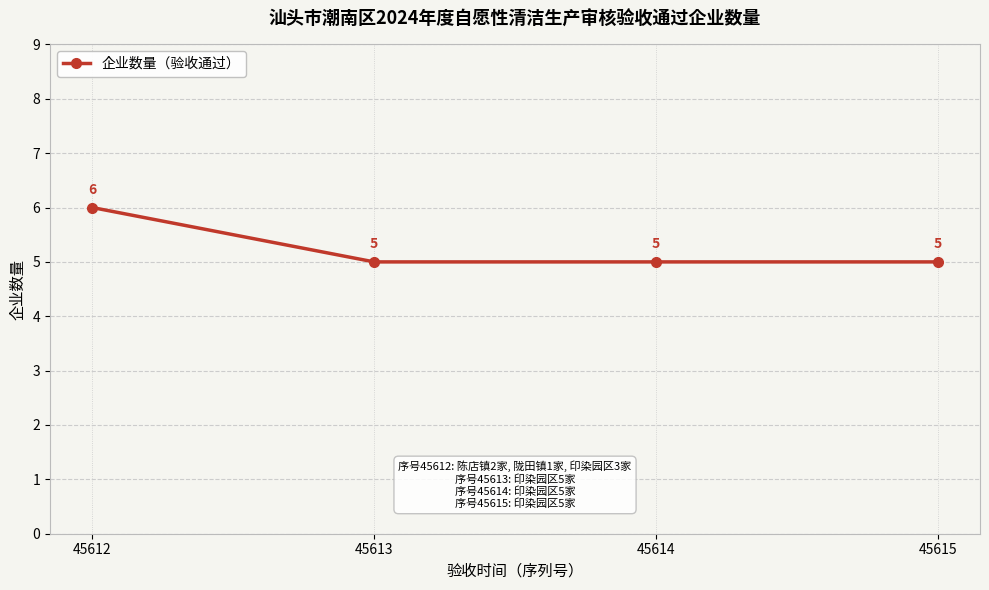

Which category has the highest value across all series?

45612